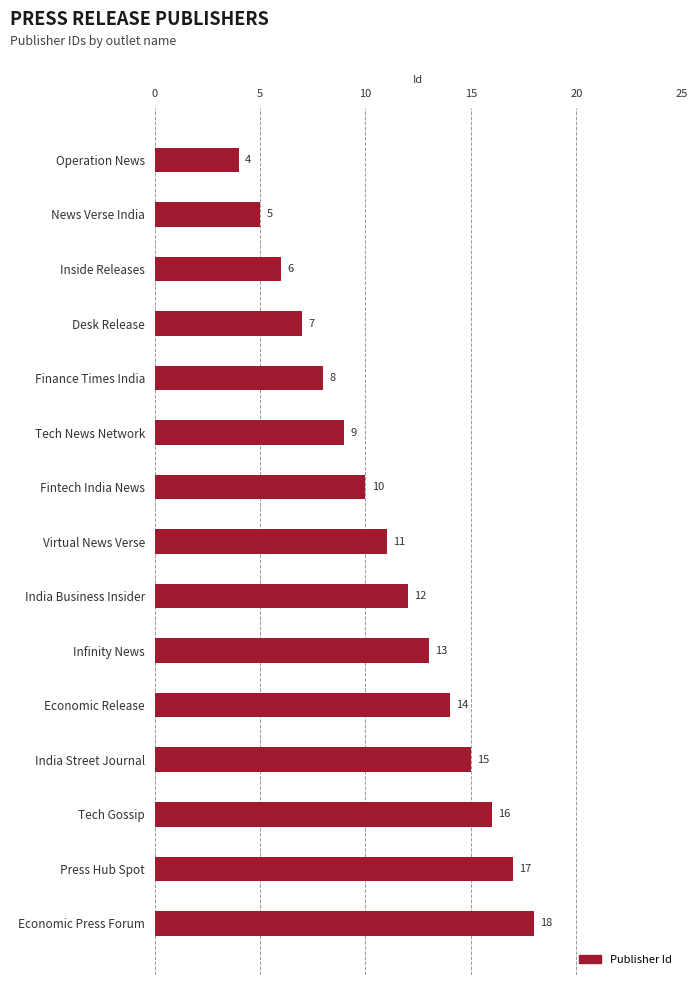

How many data points are less than 11?

7